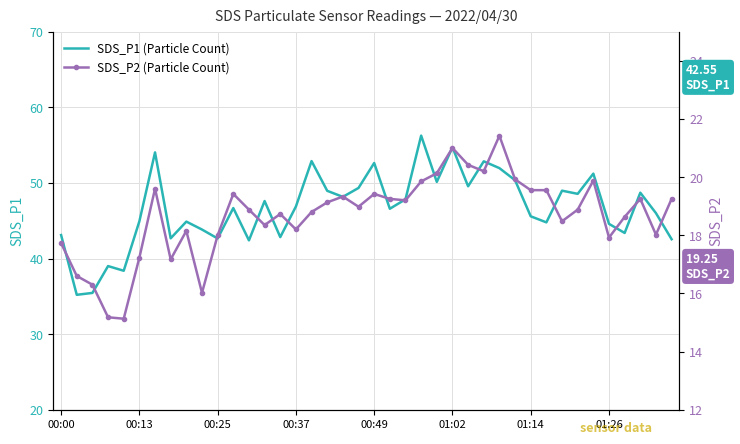

At how many categories does at least one series exceed 16?

40